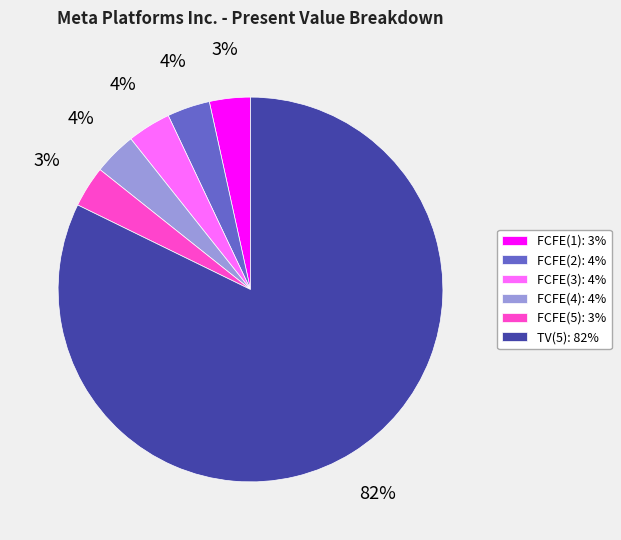

Is there a majority slice in this chart?

Yes